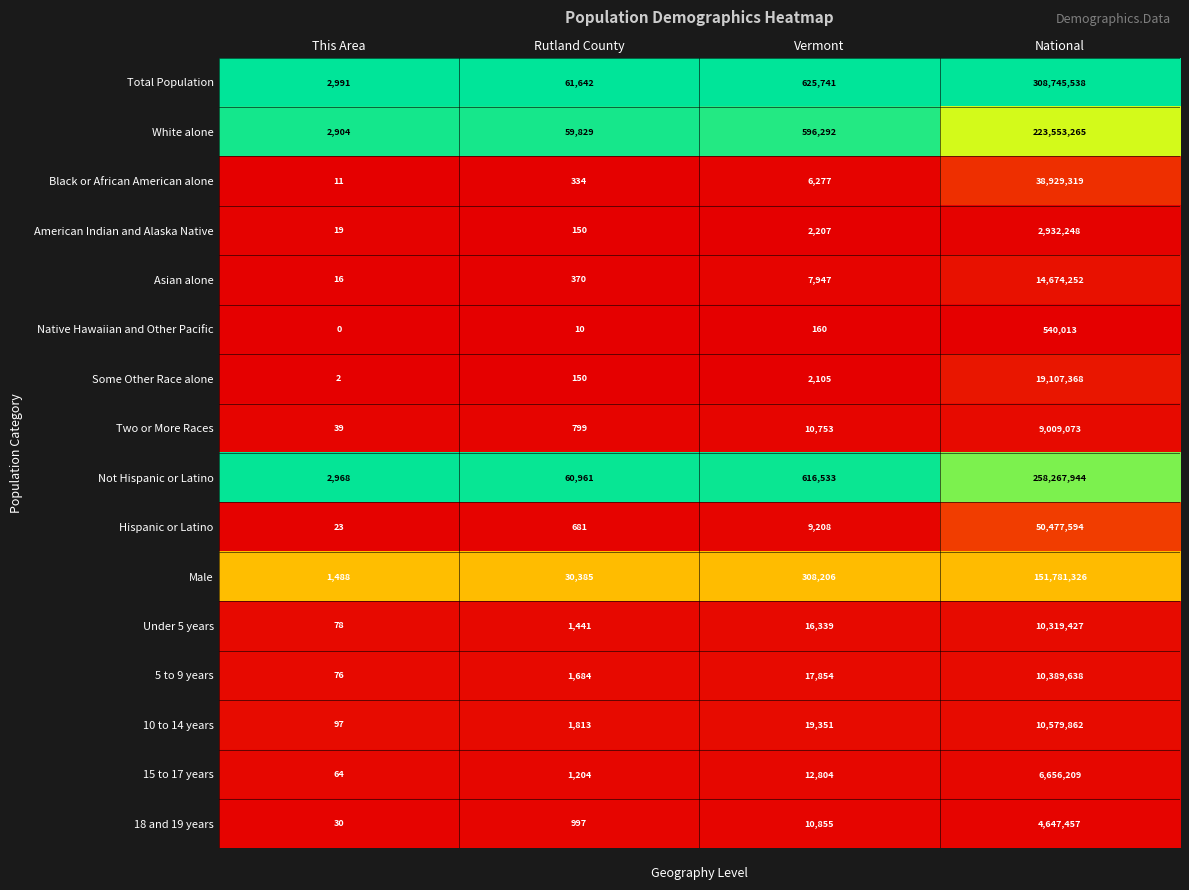

Read the 18 and 19 years value at Rutland County, to the nearest 10.

1000